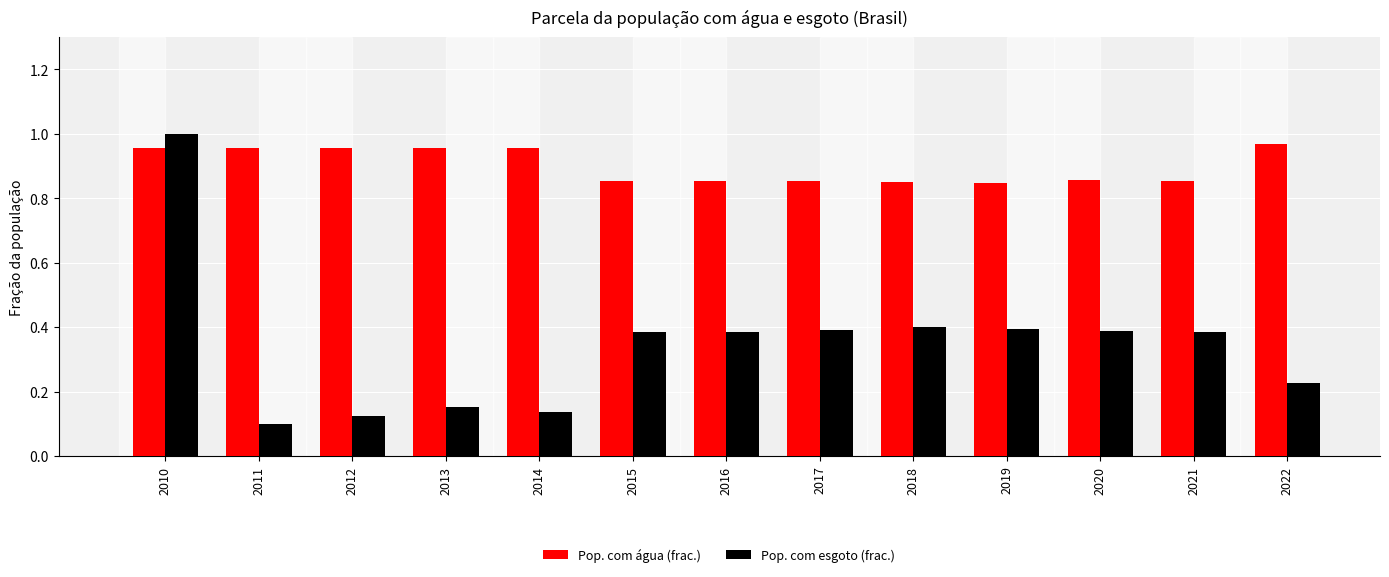

Which category has the lowest value across all series?

2011